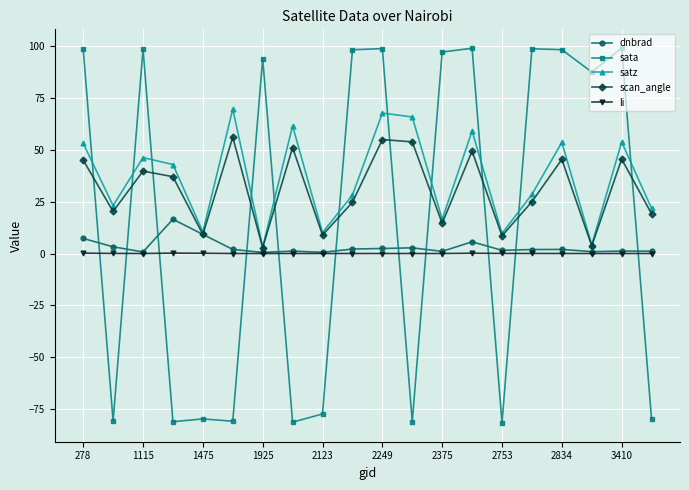

What is the greatest value displayed?

99.1